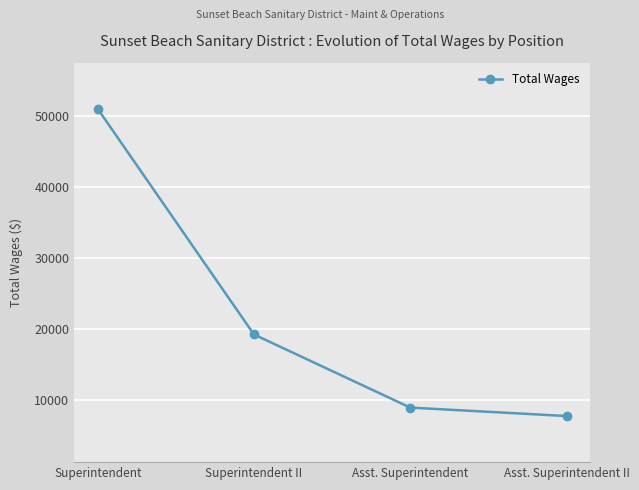

Reading right to left, list all the values displayed in this chart.

Asst. Superintendent II=7806	Asst. Superintendent=8997	Superintendent II=19278	Superintendent=51028